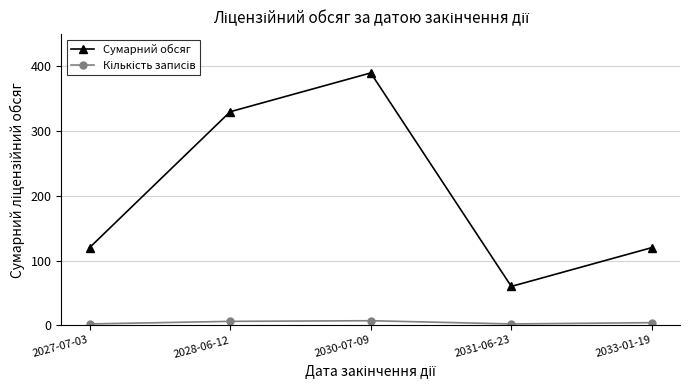

In Сумарний обсяг, how many points are higher than both neighbors (excluding endpoints)?

1